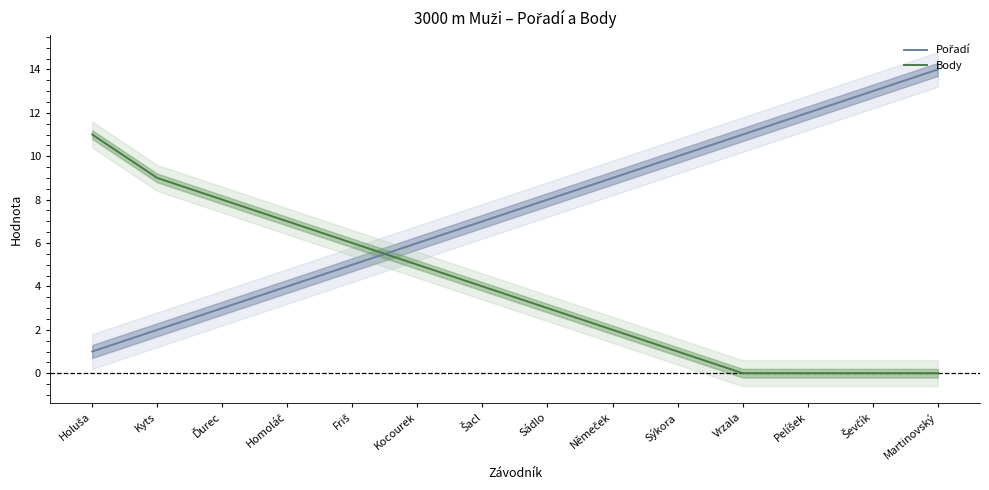

Rank the categories by Body value from lowest to highest.

Vrzala, Pelíšek, Ševčík, Martinovský, Sýkora, Němeček, Sádlo, Šacl, Kocourek, Friš, Homoláč, Ďurec, Kyts, Holuša